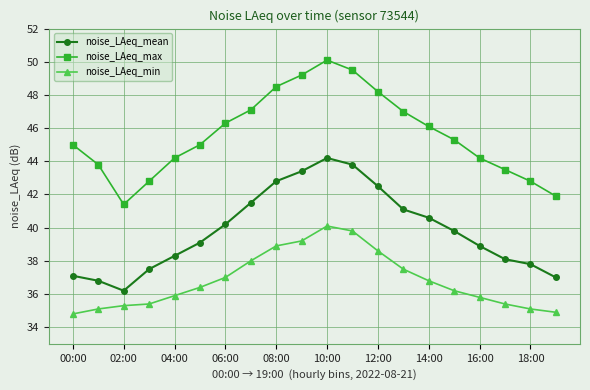

True or false: noise_LAeq_min and noise_LAeq_mean intersect in this chart.

False